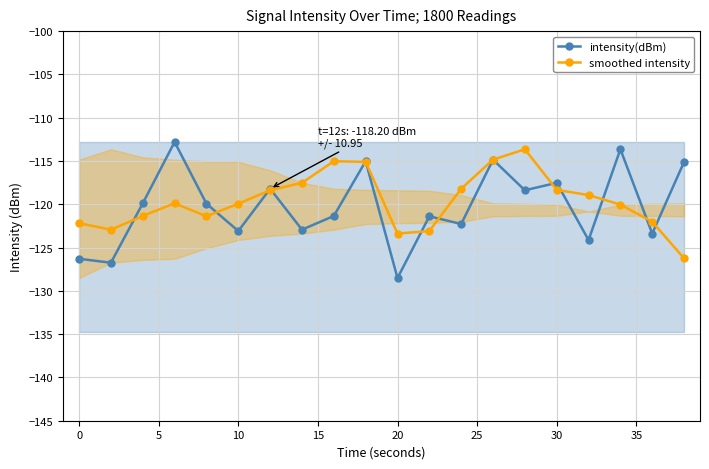

Does the chart have visible grid lines?

Yes